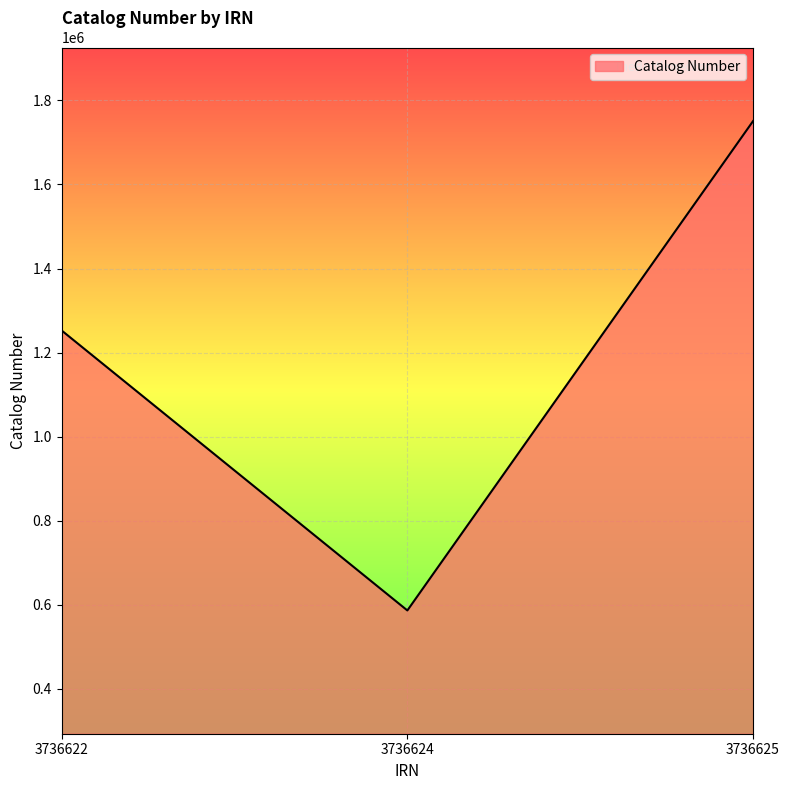

Rank the categories by value from highest to lowest.

3736625, 3736622, 3736624